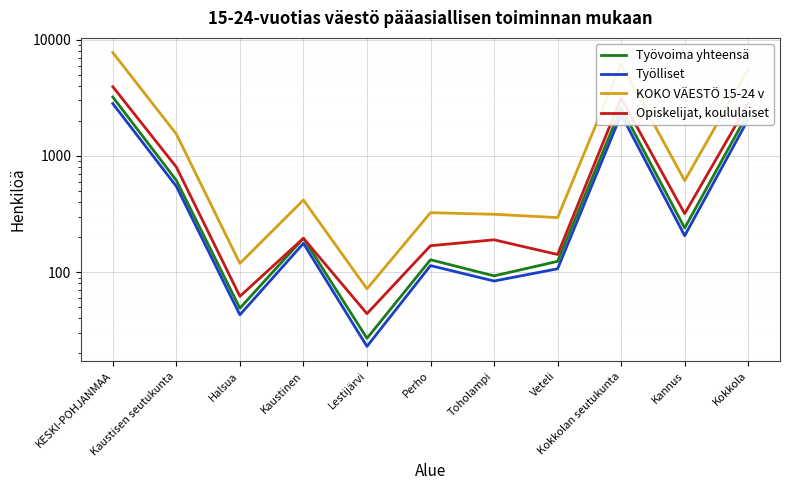

How many categories are shown in the chart?

11